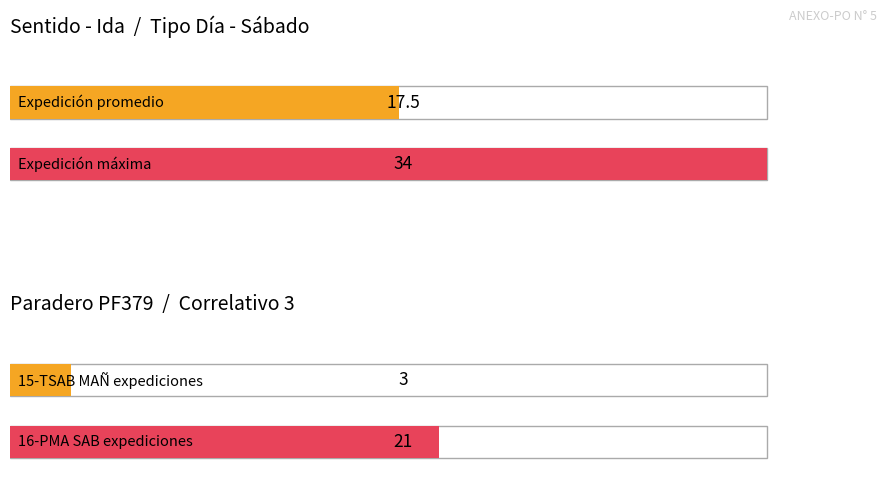

Is the value of Sábado at 16-PMA SAB greater than the value of Ida at 4?

Yes